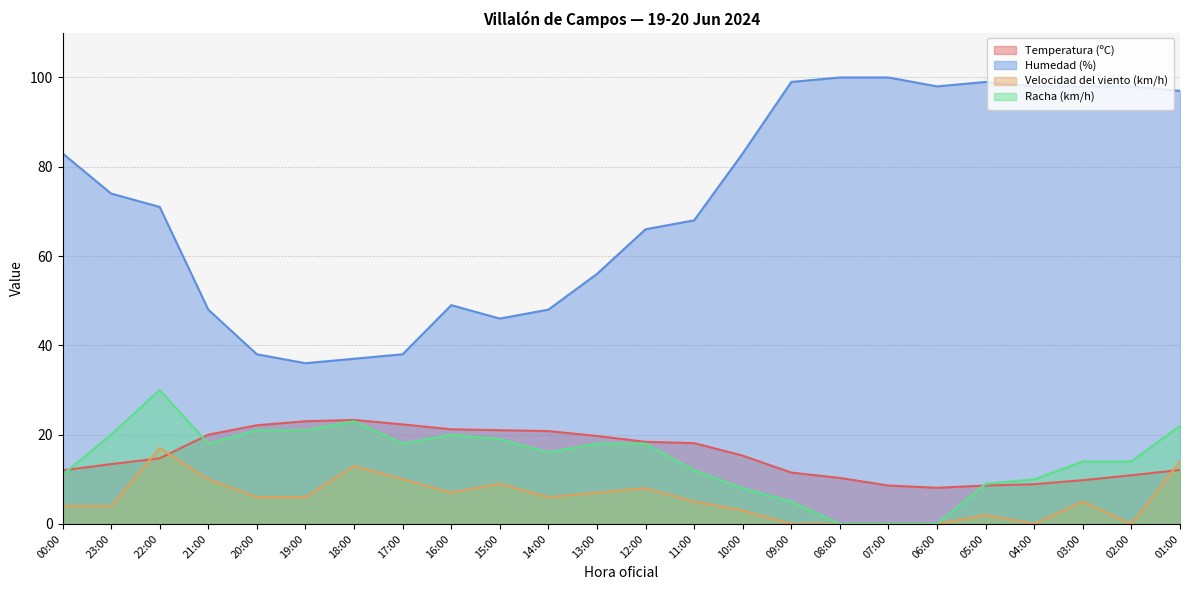

Reading left to right, list all the values displayed in this chart.

Temperatura (ºC): 00:00=12.0	23:00=13.4	22:00=14.7	21:00=20.0	20:00=22.1	19:00=23.0	18:00=23.3	17:00=22.3	16:00=21.2	15:00=21.0	14:00=20.8	13:00=19.7	12:00=18.4	11:00=18.1	10:00=15.3	09:00=11.5	08:00=10.3	07:00=8.6	06:00=8.1	05:00=8.6	04:00=8.9	03:00=9.8	02:00=10.9	01:00=12.1
Humedad (%): 00:00=83.0	23:00=74.0	22:00=71.0	21:00=48.0	20:00=38.0	19:00=36.0	18:00=37.0	17:00=38.0	16:00=49.0	15:00=46.0	14:00=48.0	13:00=56.0	12:00=66.0	11:00=68.0	10:00=83.0	09:00=99.0	08:00=100.0	07:00=100.0	06:00=98.0	05:00=99.0	04:00=98.0	03:00=98.0	02:00=98.0	01:00=97.0
Velocidad del viento (km/h): 00:00=4.0	23:00=4.0	22:00=17.0	21:00=10.0	20:00=6.0	19:00=6.0	18:00=13.0	17:00=10.0	16:00=7.0	15:00=9.0	14:00=6.0	13:00=7.0	12:00=8.0	11:00=5.0	10:00=3.0	09:00=0.0	08:00=0.0	07:00=0.0	06:00=0.0	05:00=2.0	04:00=0.0	03:00=5.0	02:00=0.0	01:00=14.0
Racha (km/h): 00:00=11.0	23:00=20.0	22:00=30.0	21:00=18.0	20:00=21.0	19:00=21.0	18:00=23.0	17:00=18.0	16:00=20.0	15:00=19.0	14:00=16.0	13:00=18.0	12:00=18.0	11:00=12.0	10:00=8.0	09:00=5.0	08:00=0.0	07:00=0.0	06:00=0.0	05:00=9.0	04:00=10.0	03:00=14.0	02:00=14.0	01:00=22.0